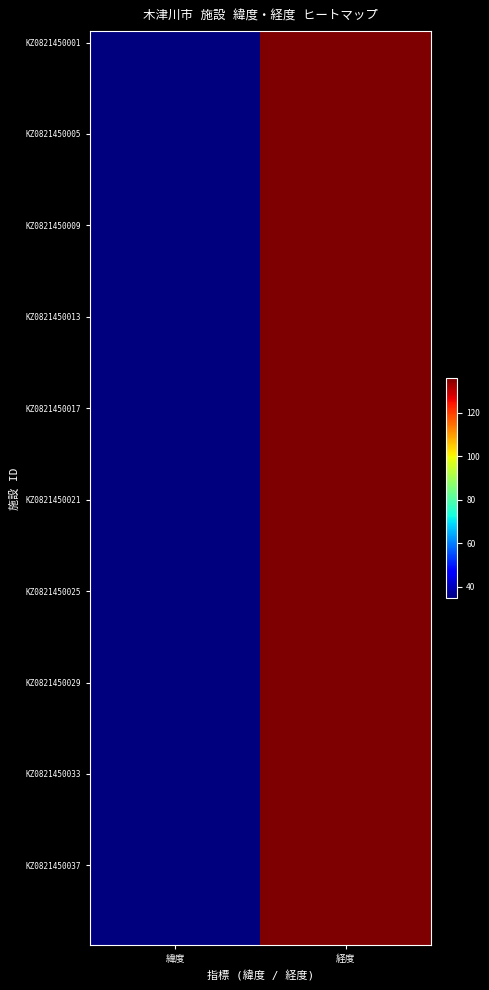

What is the total value across all series at 緯度?

1389.8